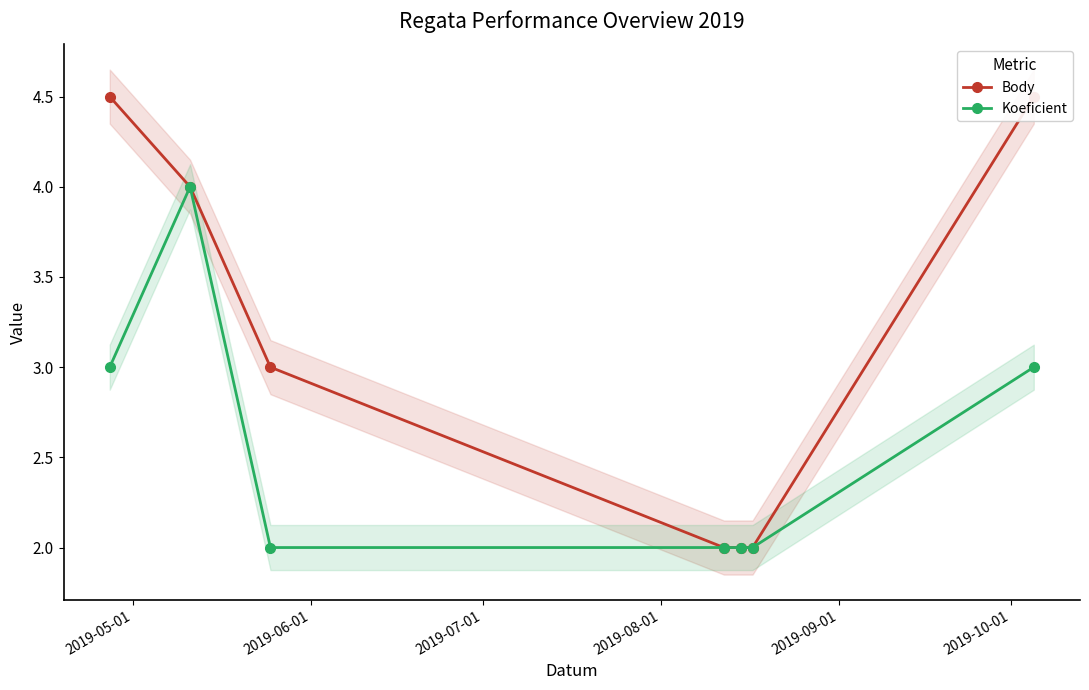

List the series in order of their peak value, lowest first.

Koeficient, Body